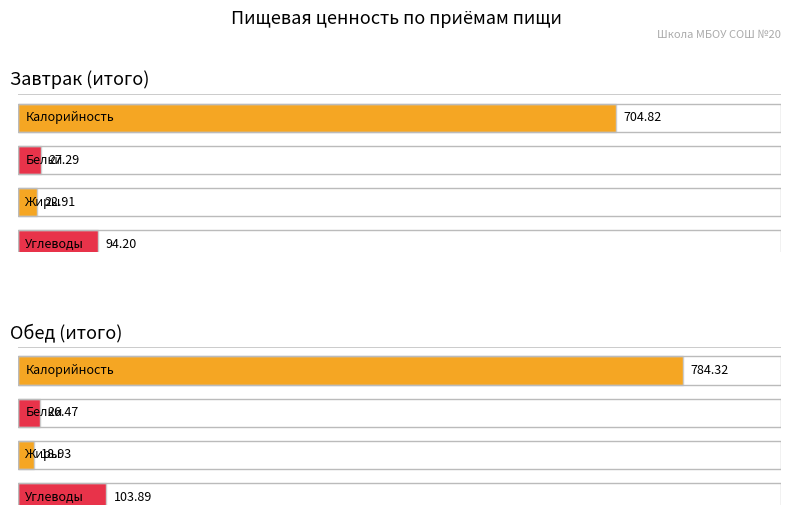

Is the value of Калорийность at Обед greater than the value of Жиры at Обед?

Yes